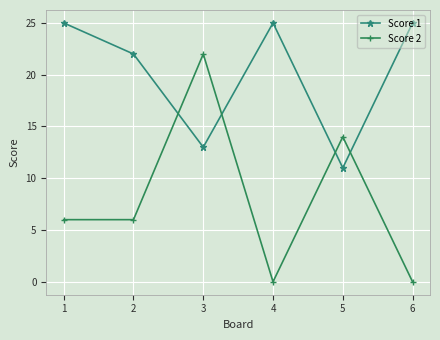

What is the spread (max minus min) of values at 2?

16